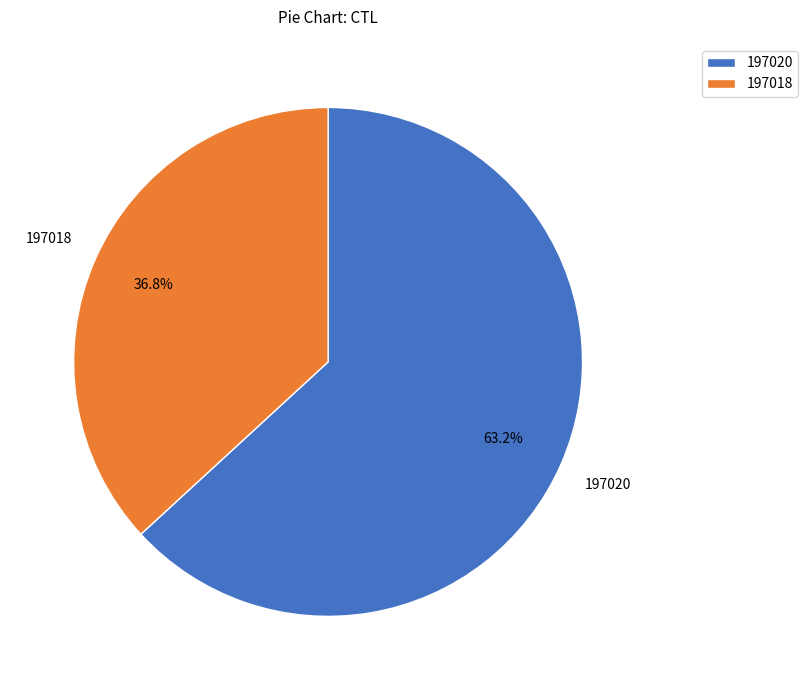

Combined, do 197018 and 197020 account for over 50%?

Yes